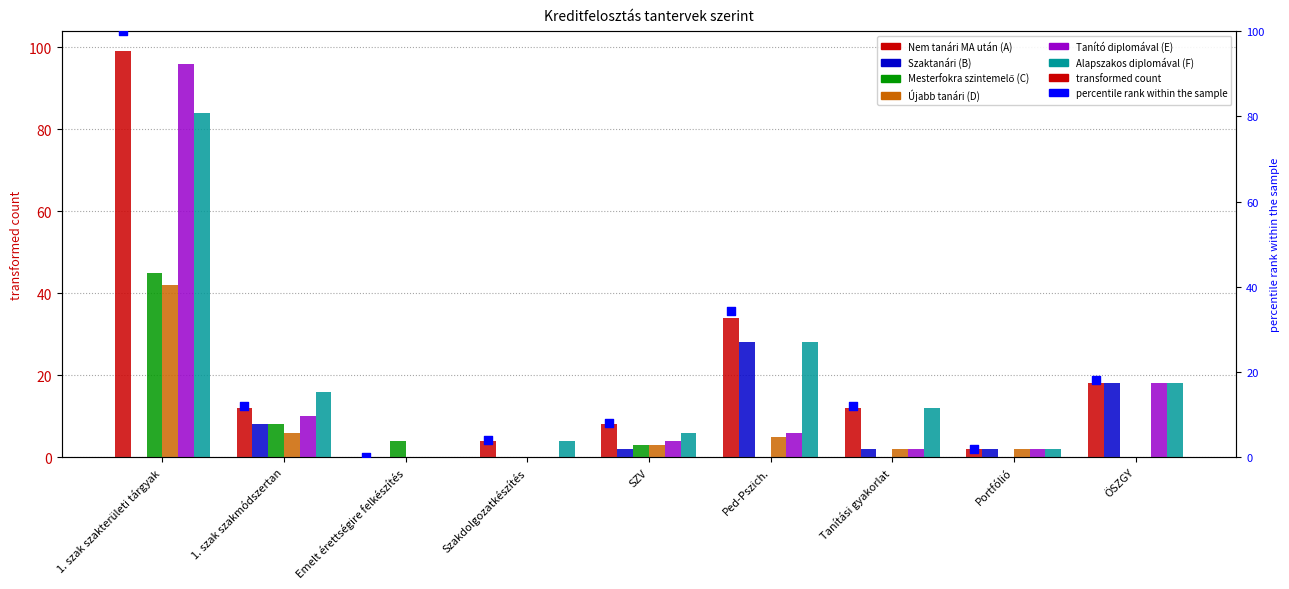

Which series has the largest Y range (max minus min)?

Nem tanári MA után (A)